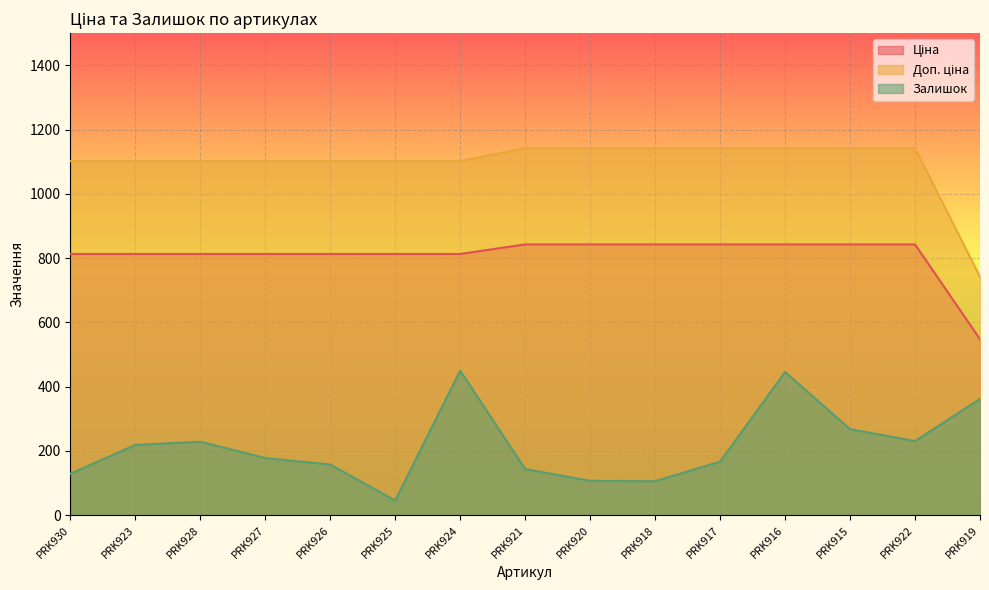

What is the maximum value shown in the chart?

1142.1